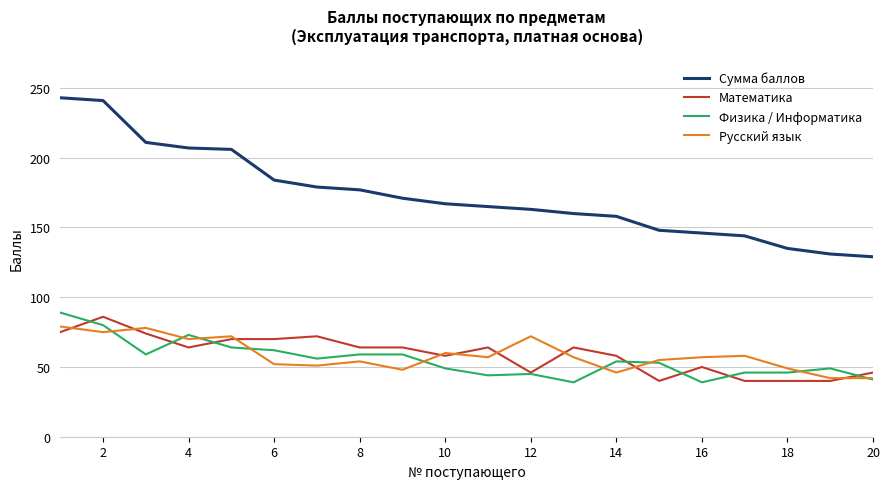

After their last crossing, which series has the higher values: Русский язык or Математика?

Математика